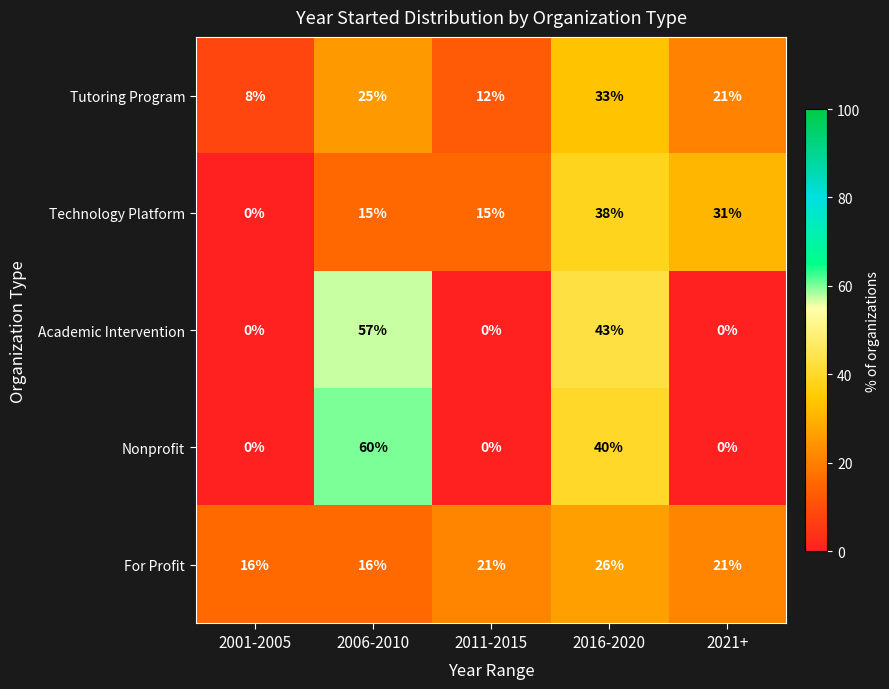

What is the sum of all Nonprofit values?

100